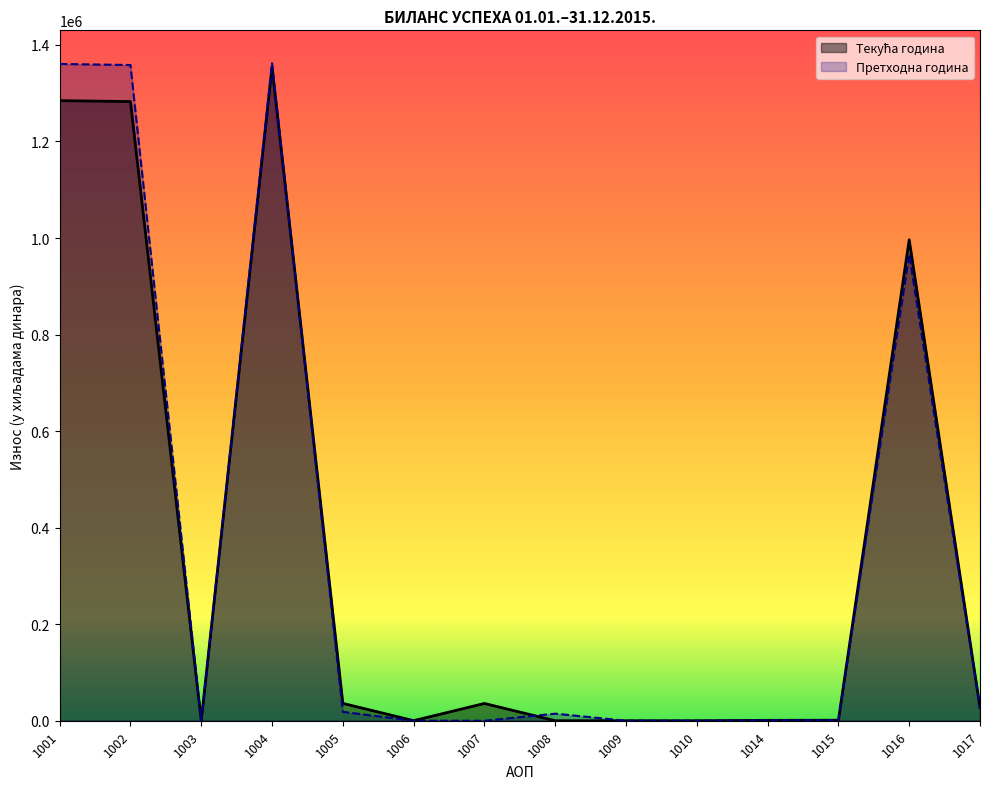

Reading right to left, transcribe all the data shown in this chart.

Текућа година: 1017=27175	1016=996408	1015=1074	1014=803	1010=0	1009=0	1008=0	1007=35758	1006=143	1005=35957	1004=1354585	1003=0	1002=1282727	1001=1284604
Претходна година: 1017=27697	1016=966199	1015=1160	1014=1047	1010=0	1009=0	1008=14625	1007=0	1006=0	1005=18381	1004=1362161	1003=0	1002=1358405	1001=1360612